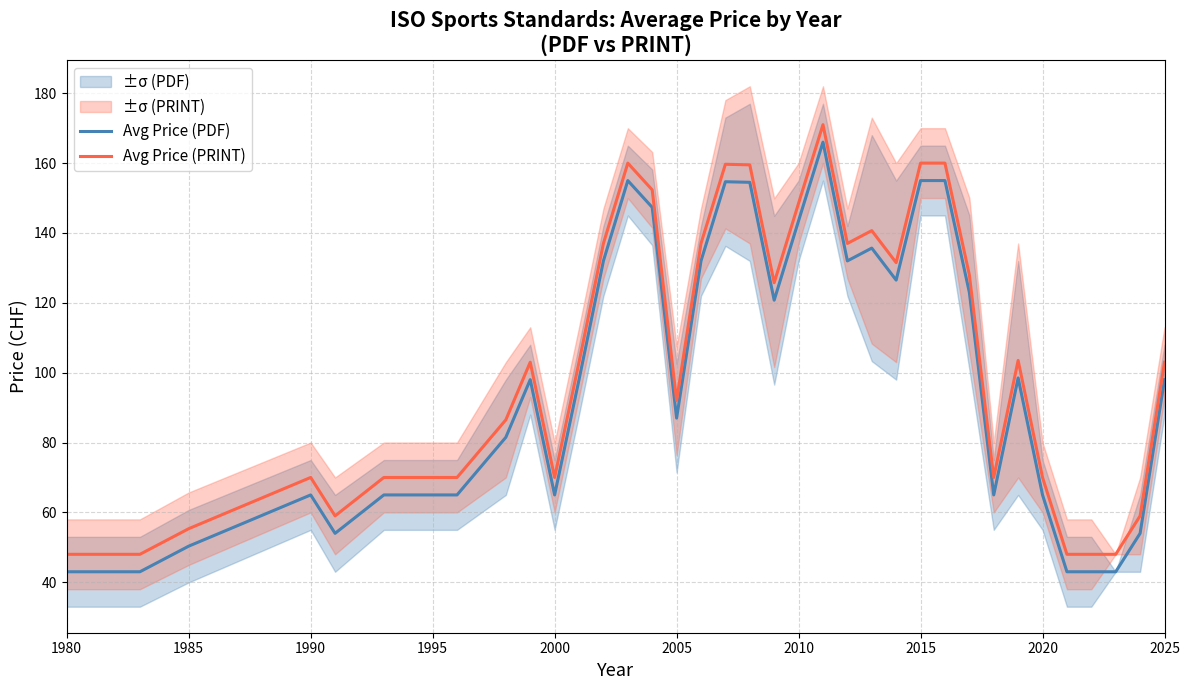

What is the highest value of the Avg Price (PDF) series?

166.0